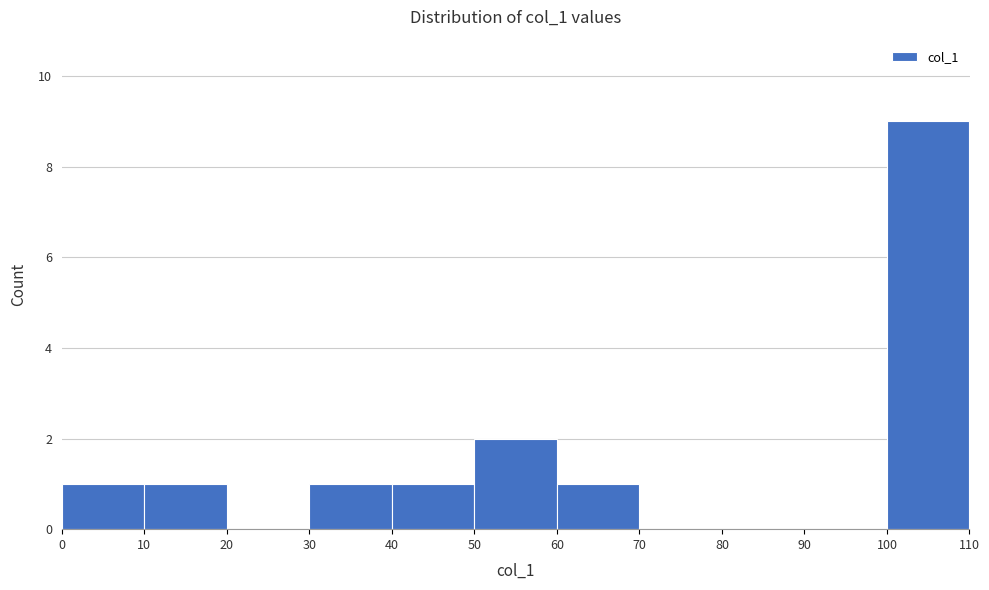

Reading left to right, transcribe this chart: for each bar, give the range it covers on the x-axis and its height. The values are not printed on the chart, so give them approximately, as read against the axis.

0 to 10: 1
10 to 20: 1
20 to 30: 0
30 to 40: 1
40 to 50: 1
50 to 60: 2
60 to 70: 1
70 to 80: 0
80 to 90: 0
90 to 100: 0
100 to 110: 9